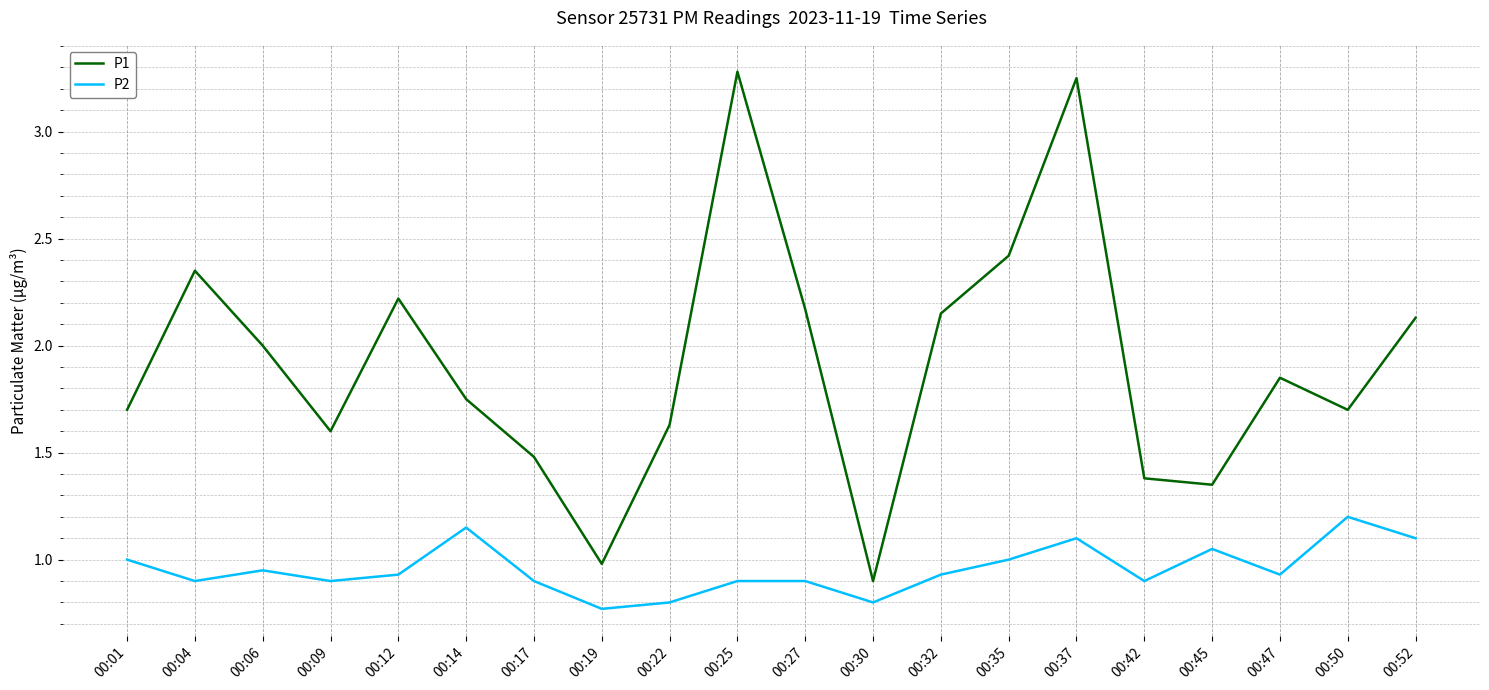

List the series in order of their overall mean, lowest first.

P2, P1